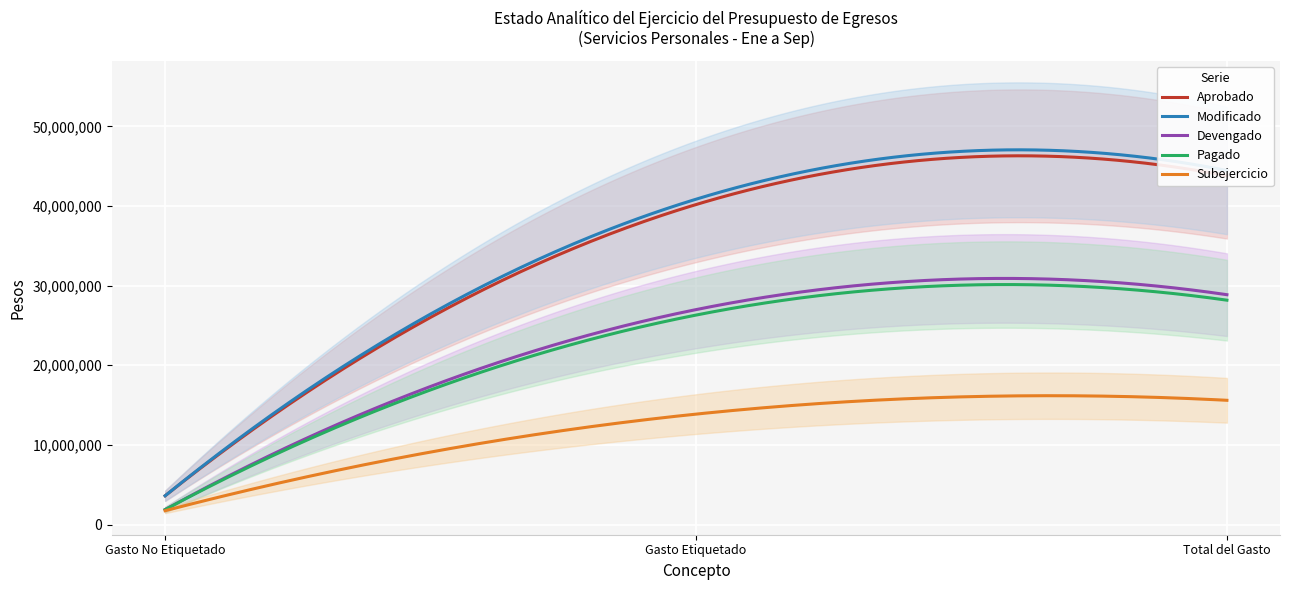

At how many categories does at least one series exceed 11807732?

2